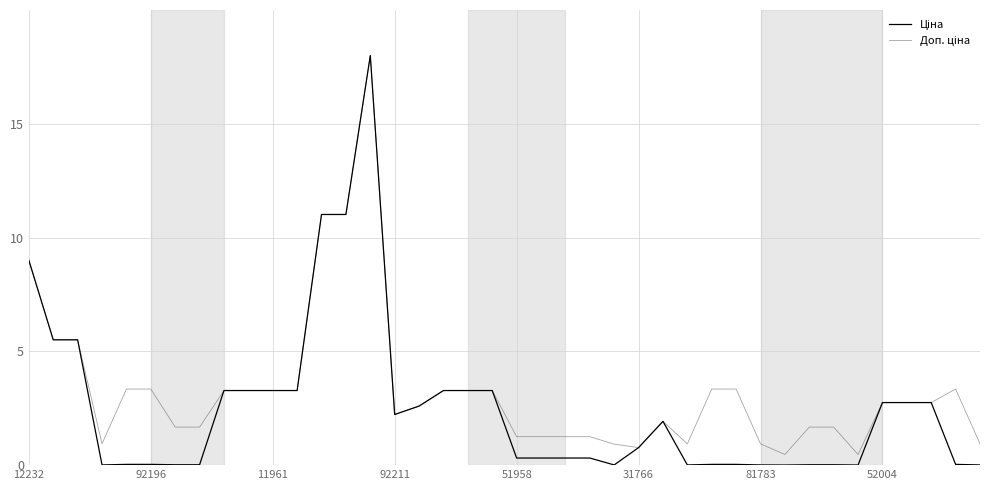

What is the greatest value displayed?

18.0